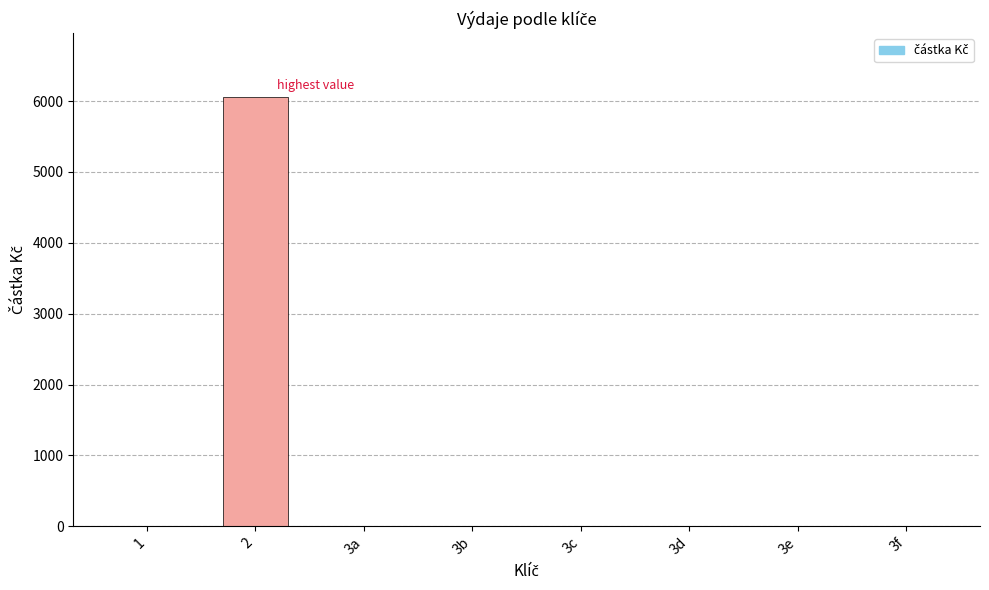

What is the change in value from 2 to 3d?

-6050